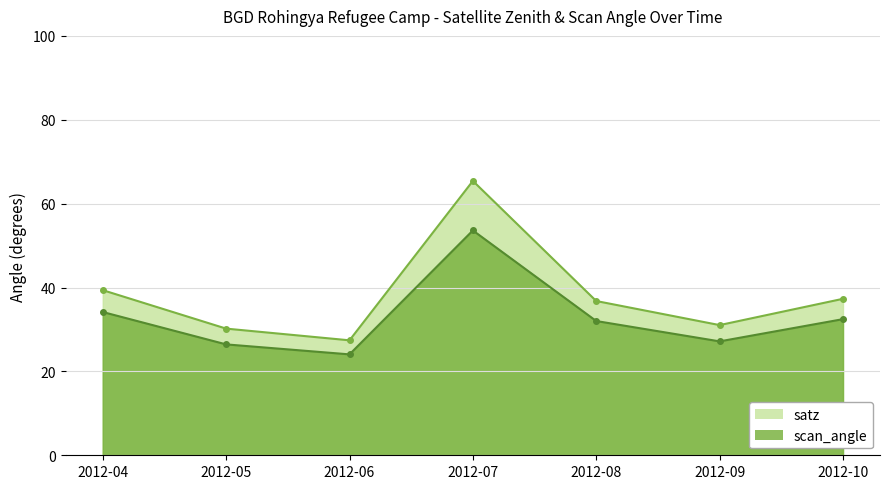

Rank the series by their maximum value, from lowest to highest.

scan_angle, satz